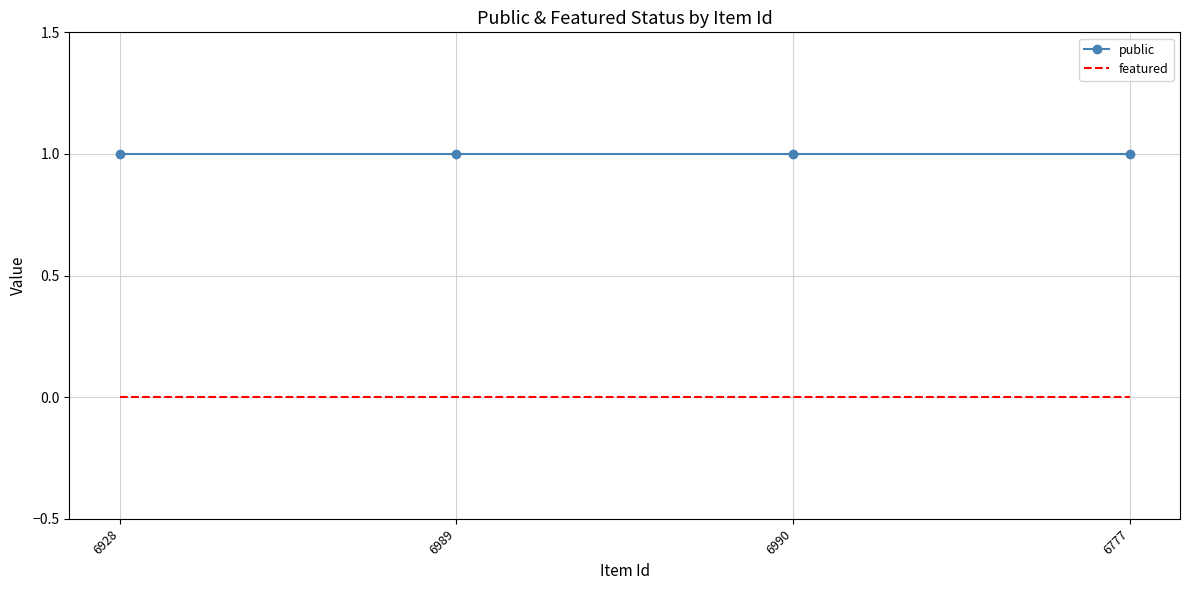

Rank the series by their maximum value, from highest to lowest.

public, featured